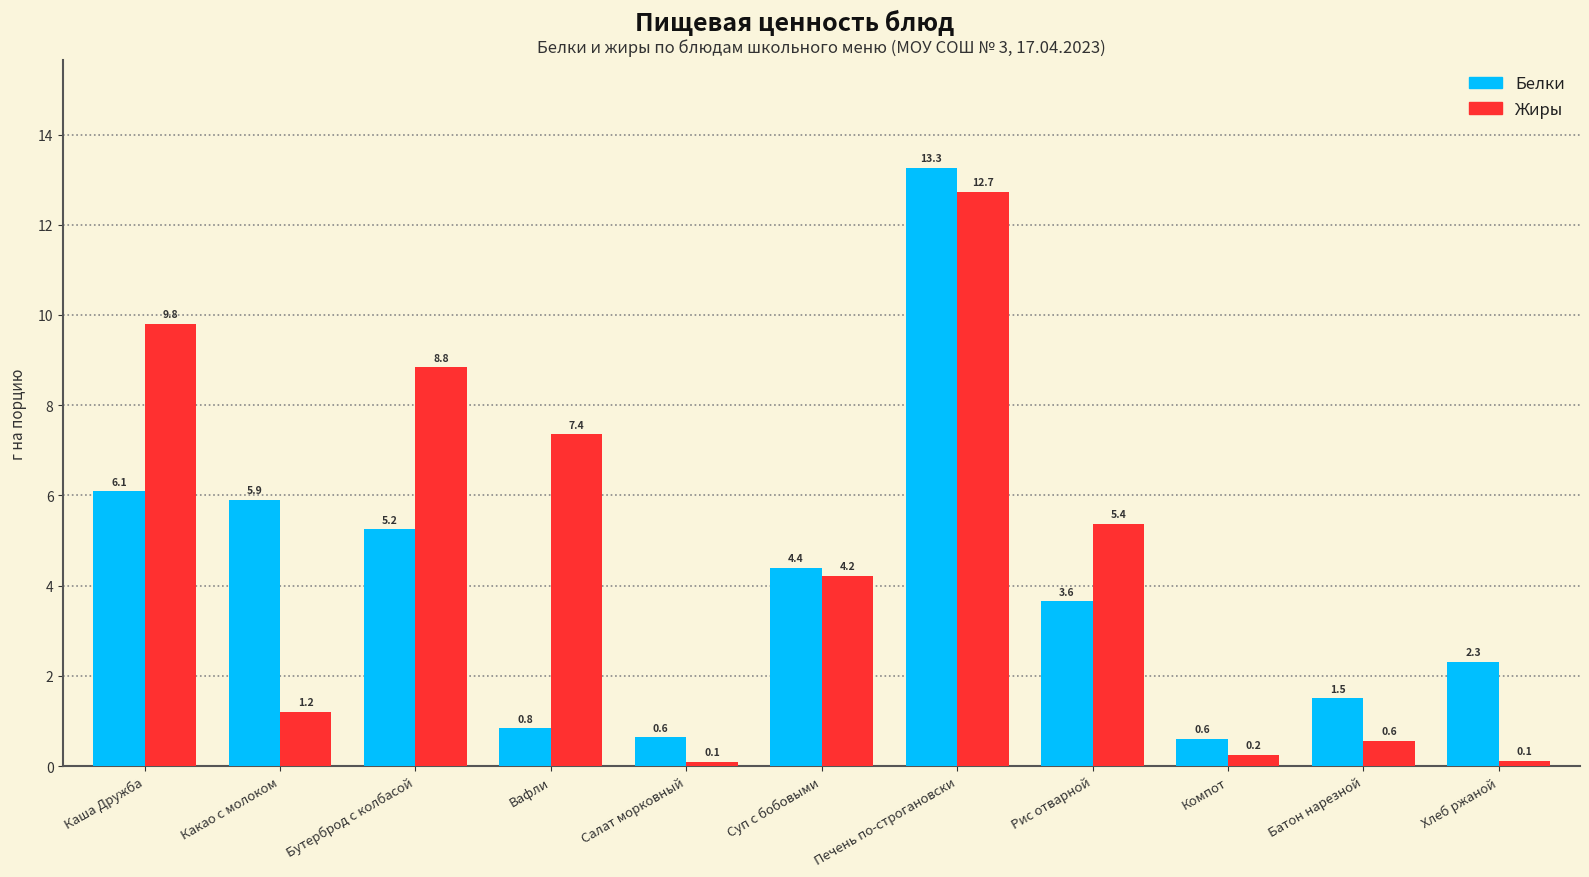

What is the difference between the maximum and minimum values in the Жиры series?

12.6